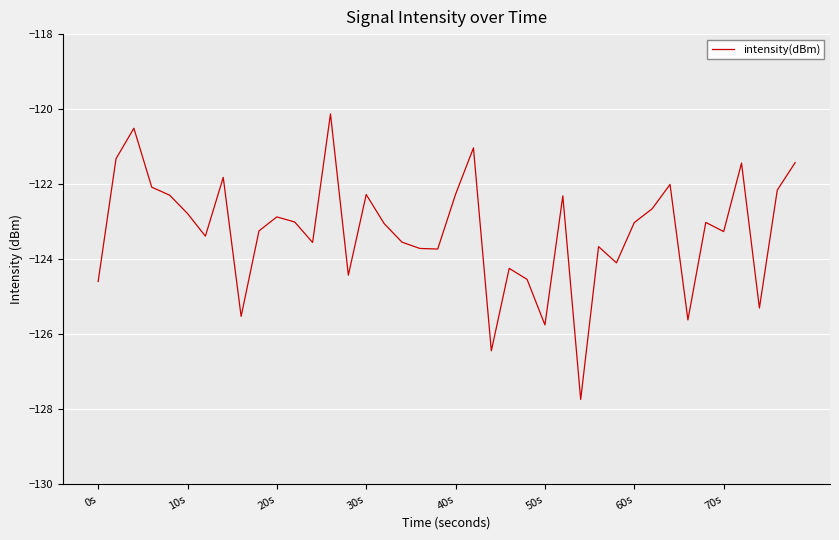

How many interior local valleys (lower than both neighbors) does the data have?

12